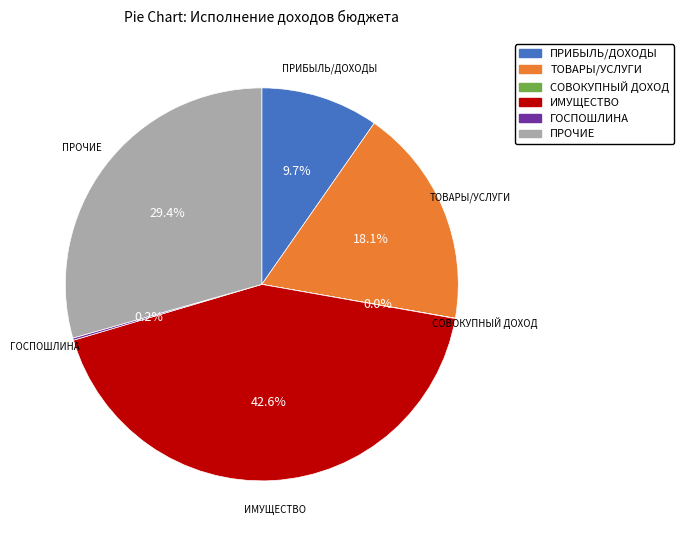

Does ПРОЧИЕ represent more than half of the total?

No